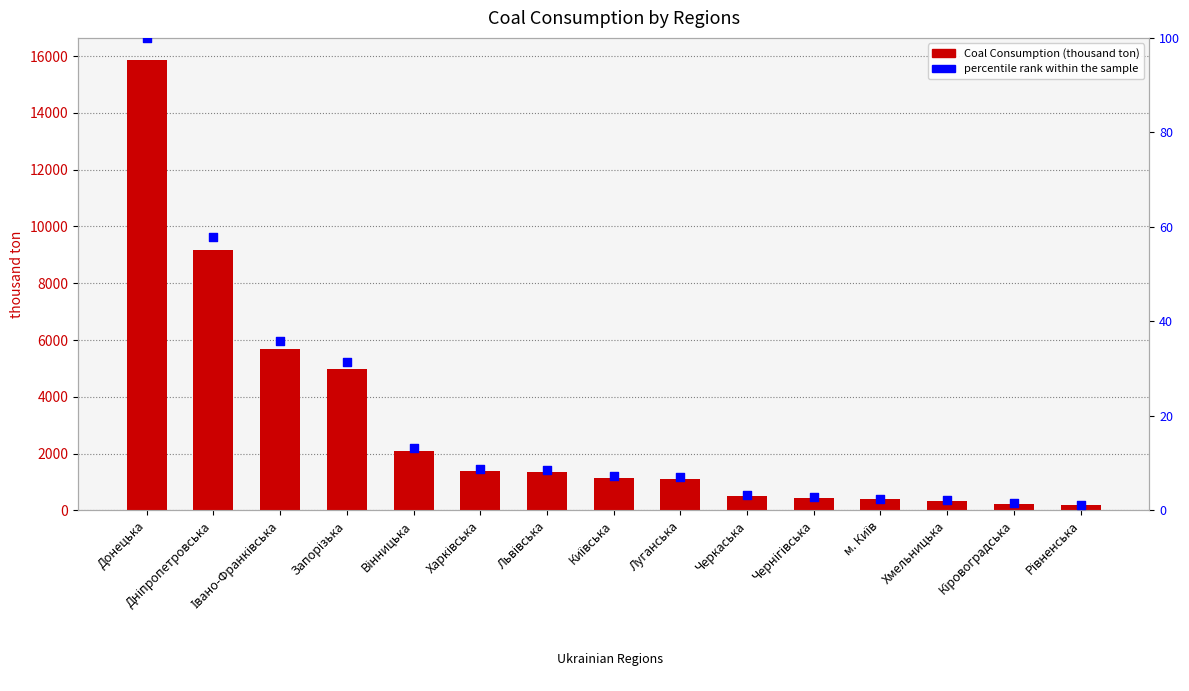

What are all the series names shown in the legend?

Coal Consumption (thousand ton), percentile rank within the sample